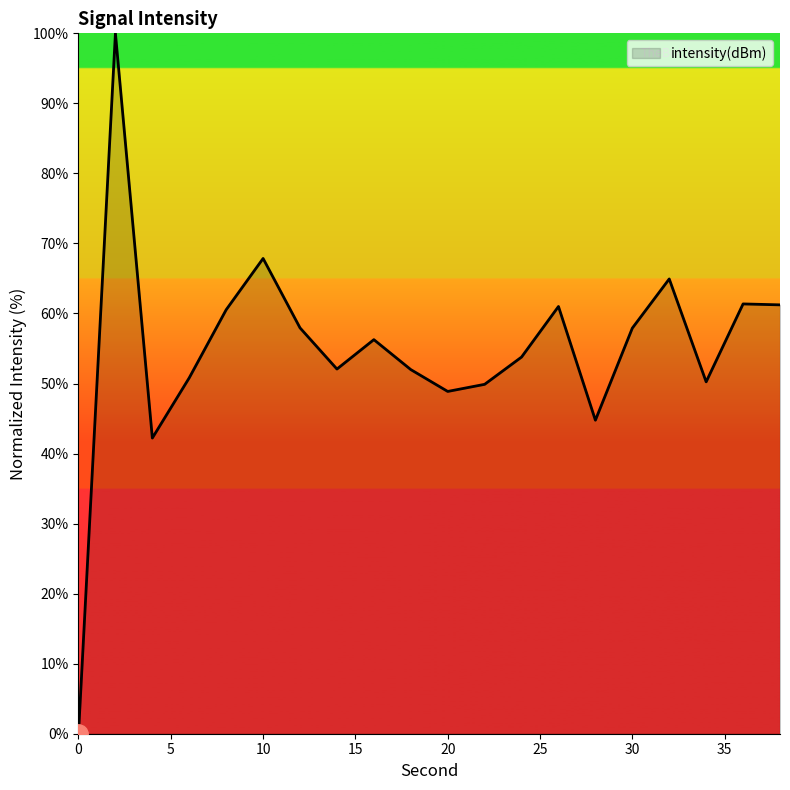

What is the greatest value displayed?

100.0